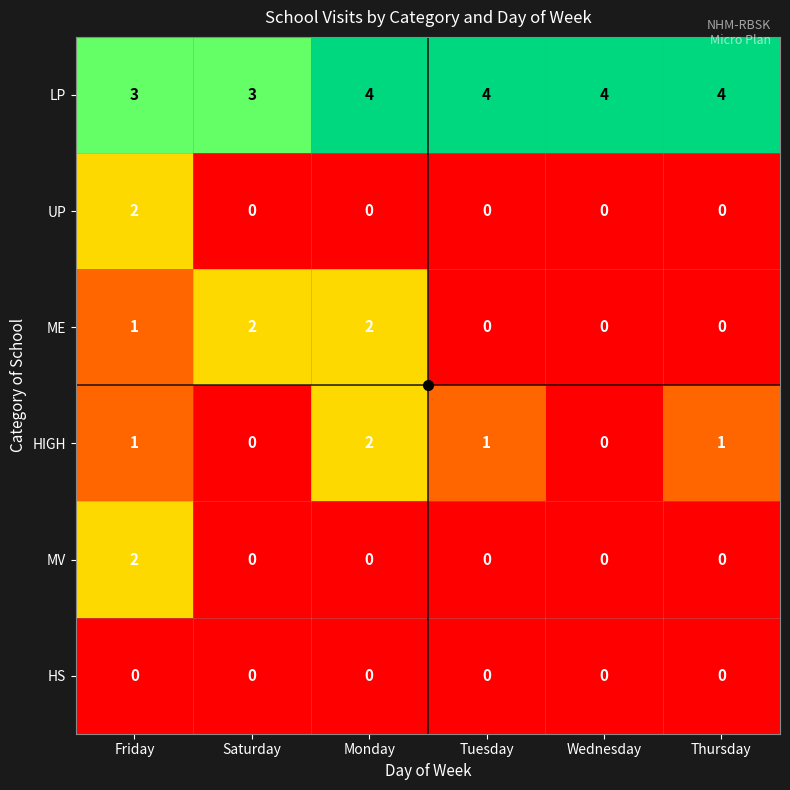

The LP series shows 7 at Thursday. True or false?

False